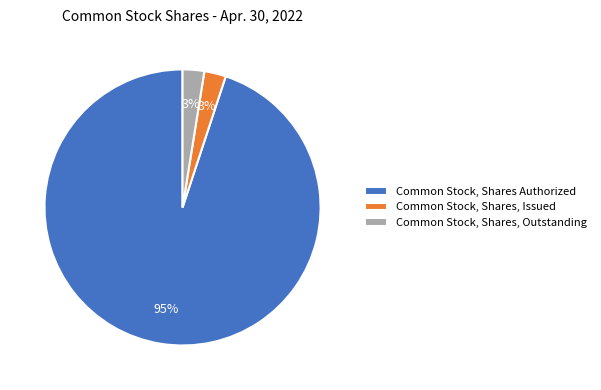

Between Common Stock, Shares, Issued and Common Stock, Shares Authorized, which is larger?

Common Stock, Shares Authorized